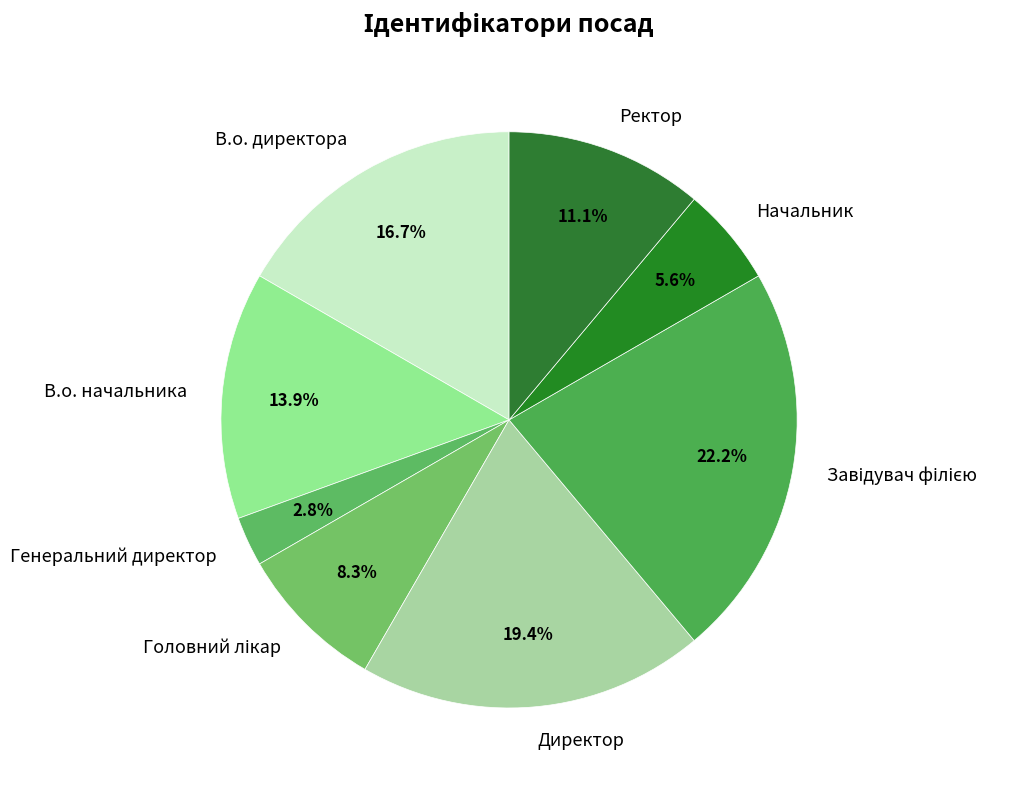

What is the smallest slice in the pie chart?

Генеральний директор